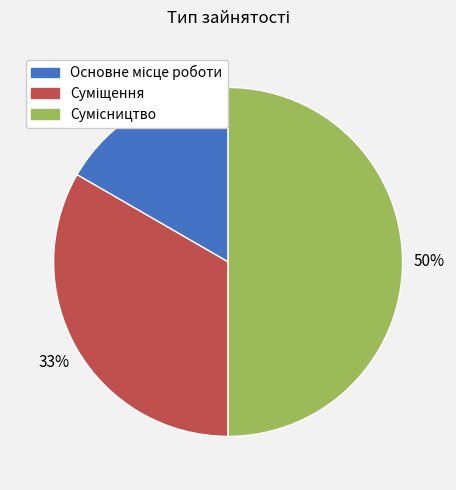

To the nearest percent, what is the average slice percentage?

33%